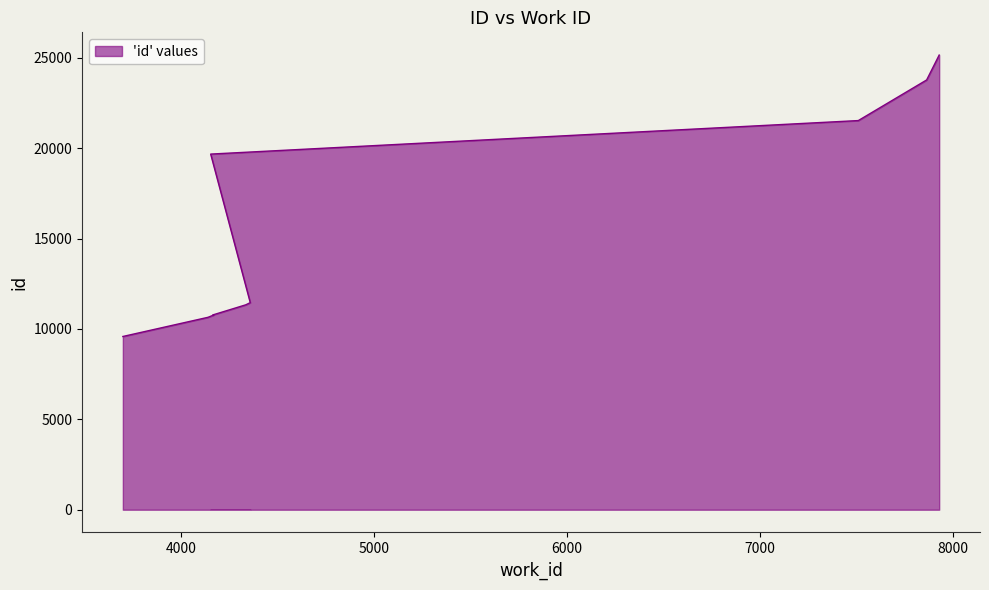

How many series are shown in this chart?

1